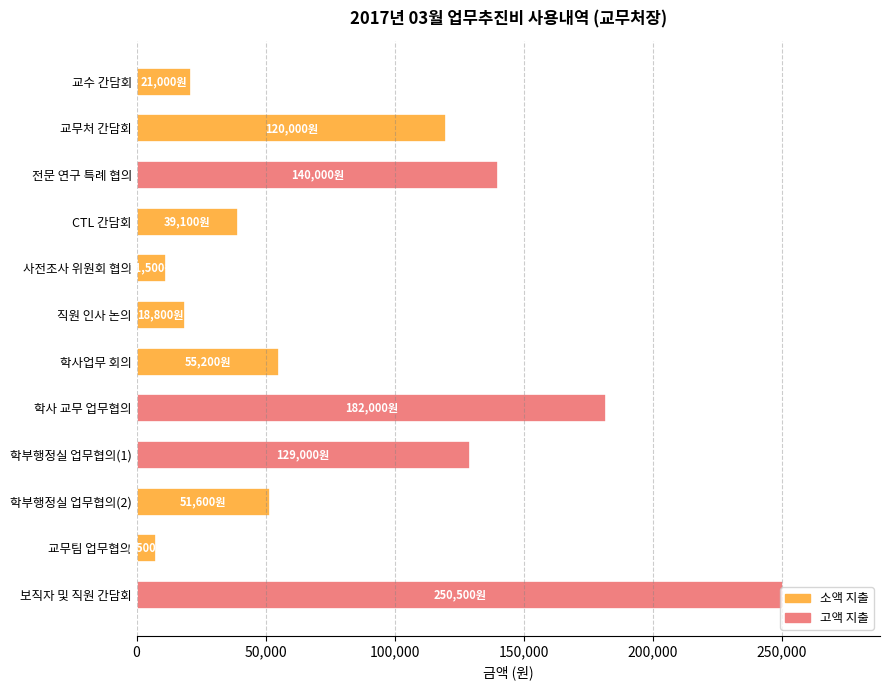

What is the maximum value shown in the chart?

250500